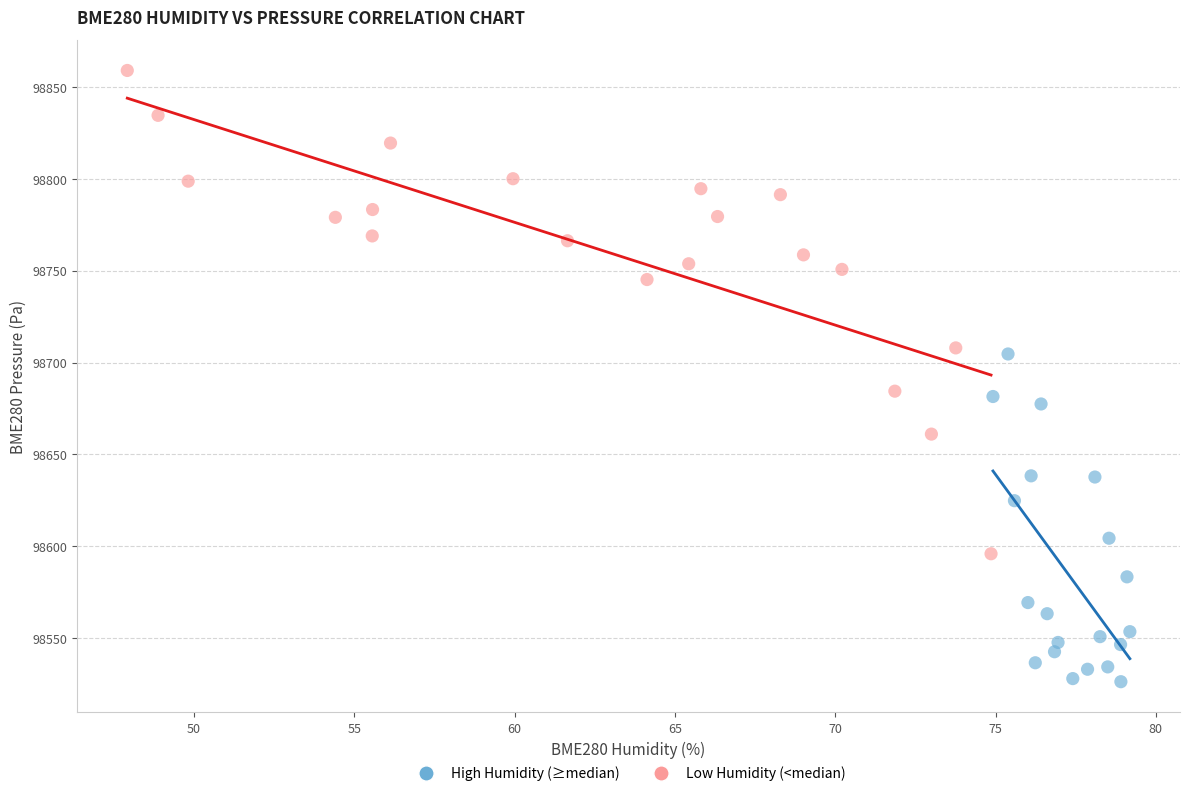

Which series reaches the minimum Y coordinate?

High Humidity (≥median)